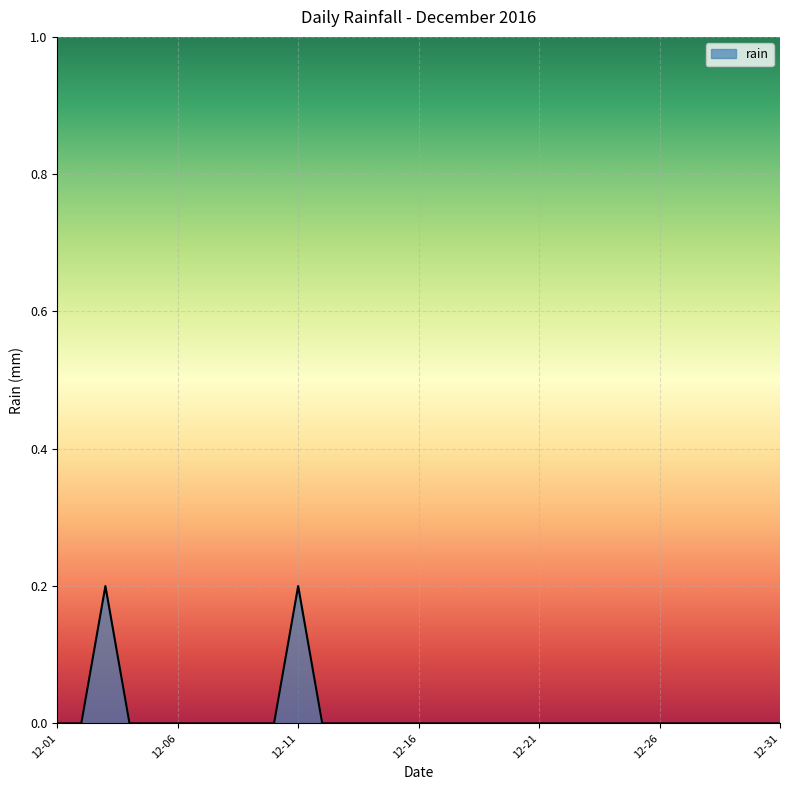

How many distinct data groups are displayed?

1